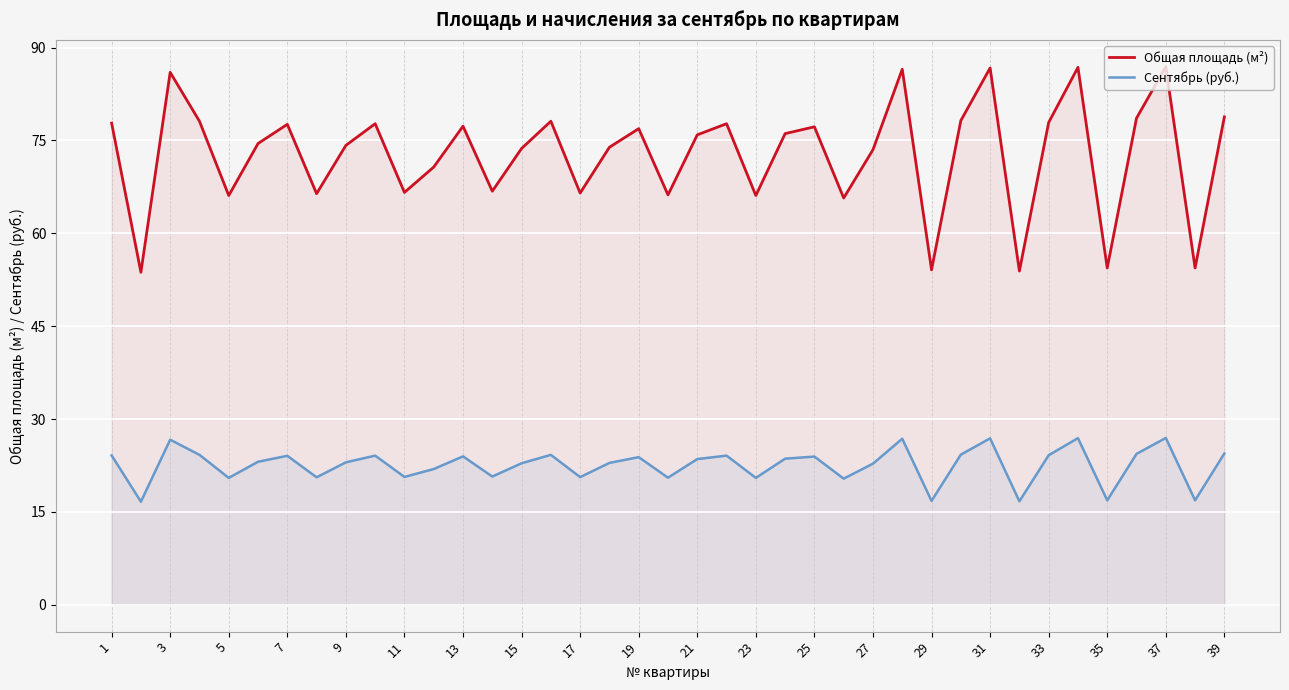

List the series in order of their peak value, lowest first.

Сентябрь (руб.), Общая площадь (м²)